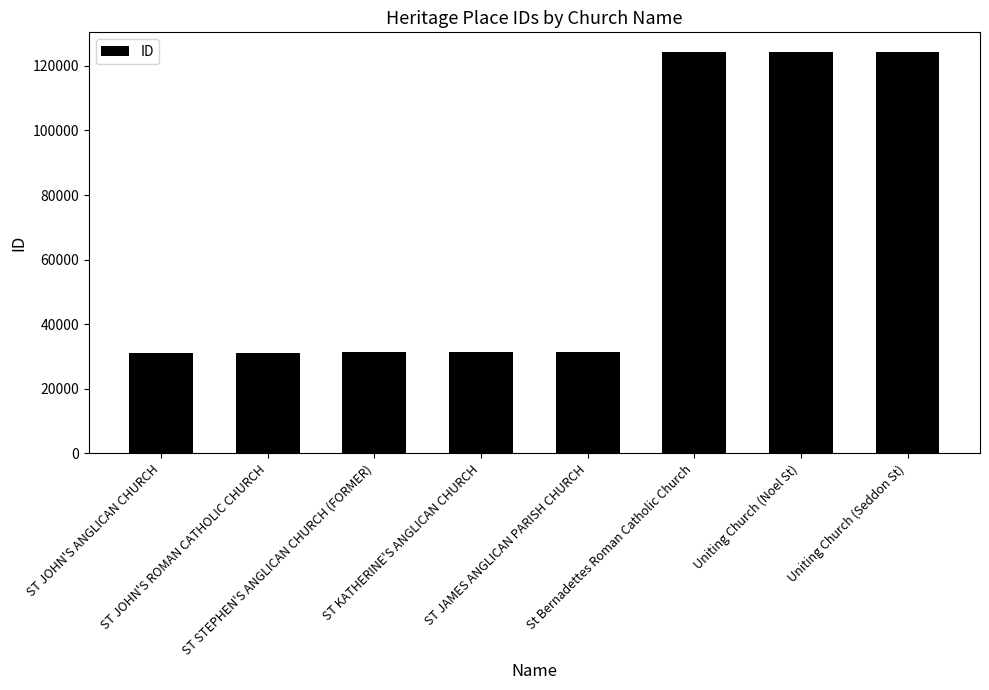

How many series are shown in this chart?

1